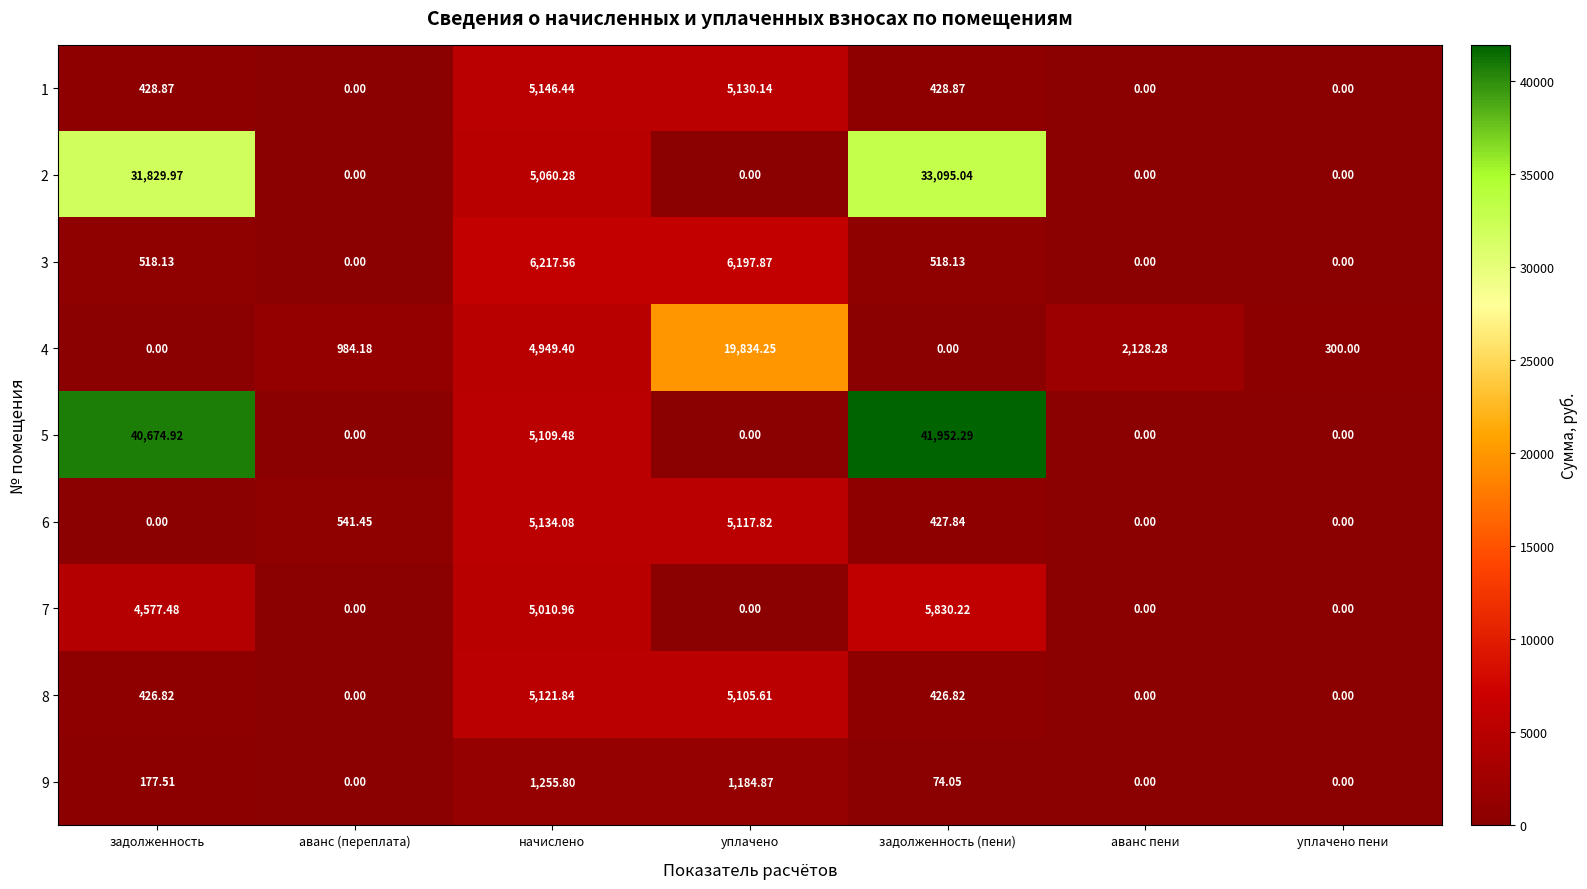

At which category is the sum across all series the highest?

задолженность (пени)